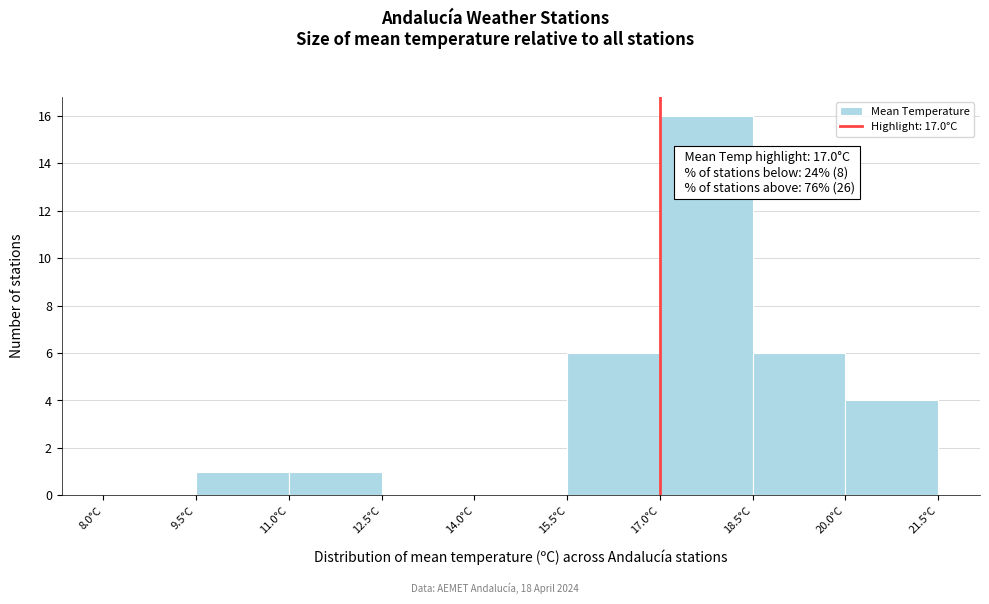

Which range on the x-axis has the tallest bar?

17.0 to 18.5